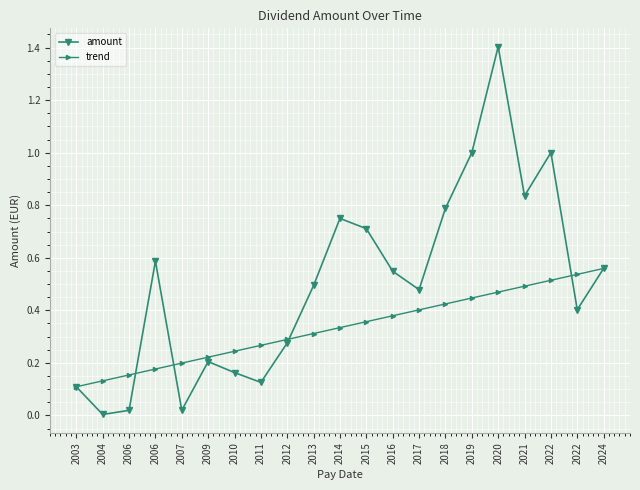

At which category is the sum across all series the highest?

2020